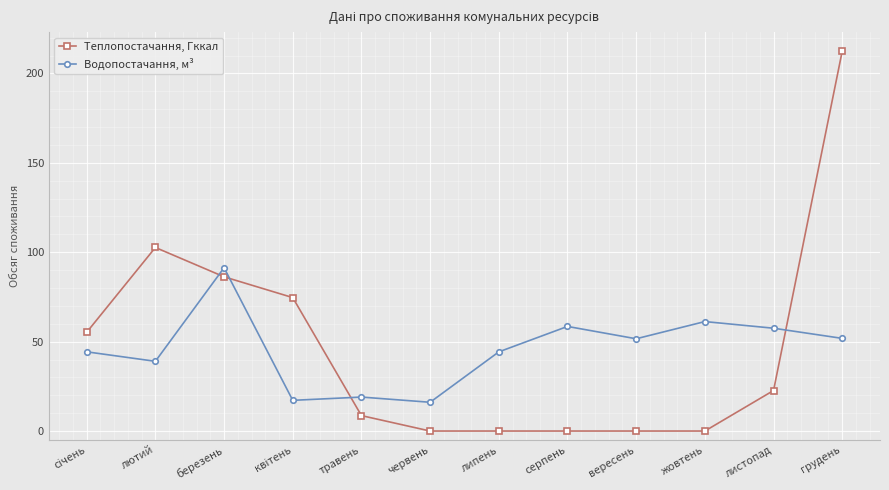

What are all the series names shown in the legend?

Теплопостачання, Гккал, Водопостачання, м³